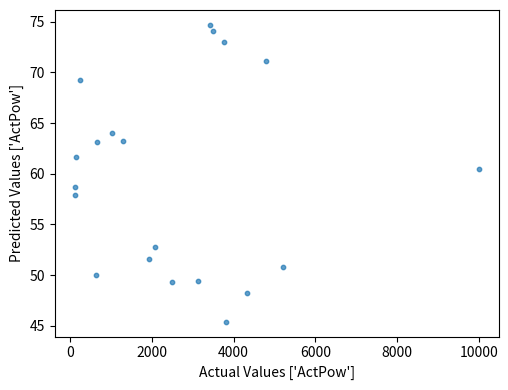

What Y value in the scatter plot is closest to 60?

60.5